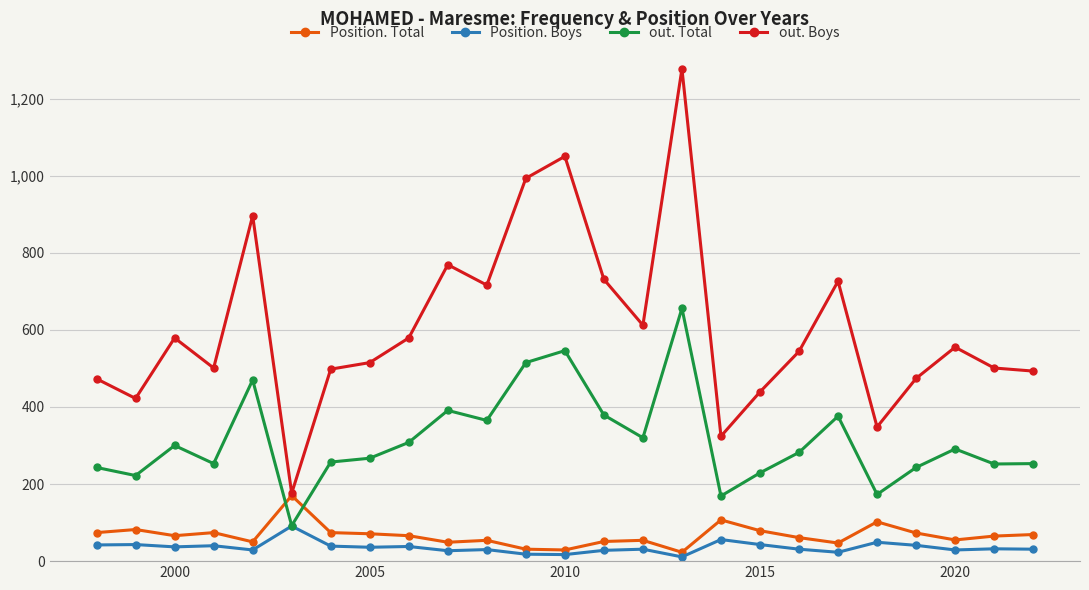

Which series has the largest total across all categories?

out. Boys